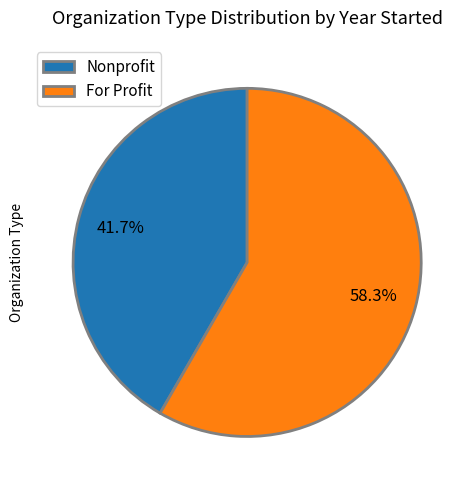

Is the sum of For Profit and Nonprofit greater than half?

Yes